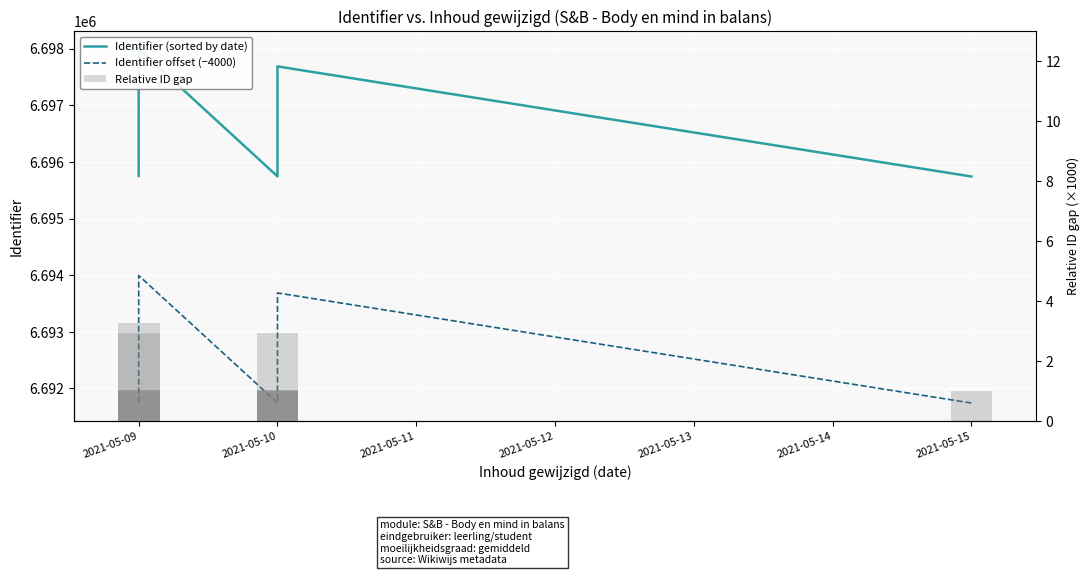

What is the maximum value for Identifier (sorted by date)?

6697995.0